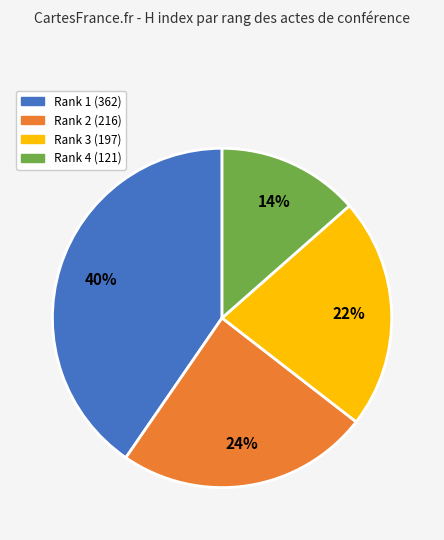

How many segments does this pie chart have?

4